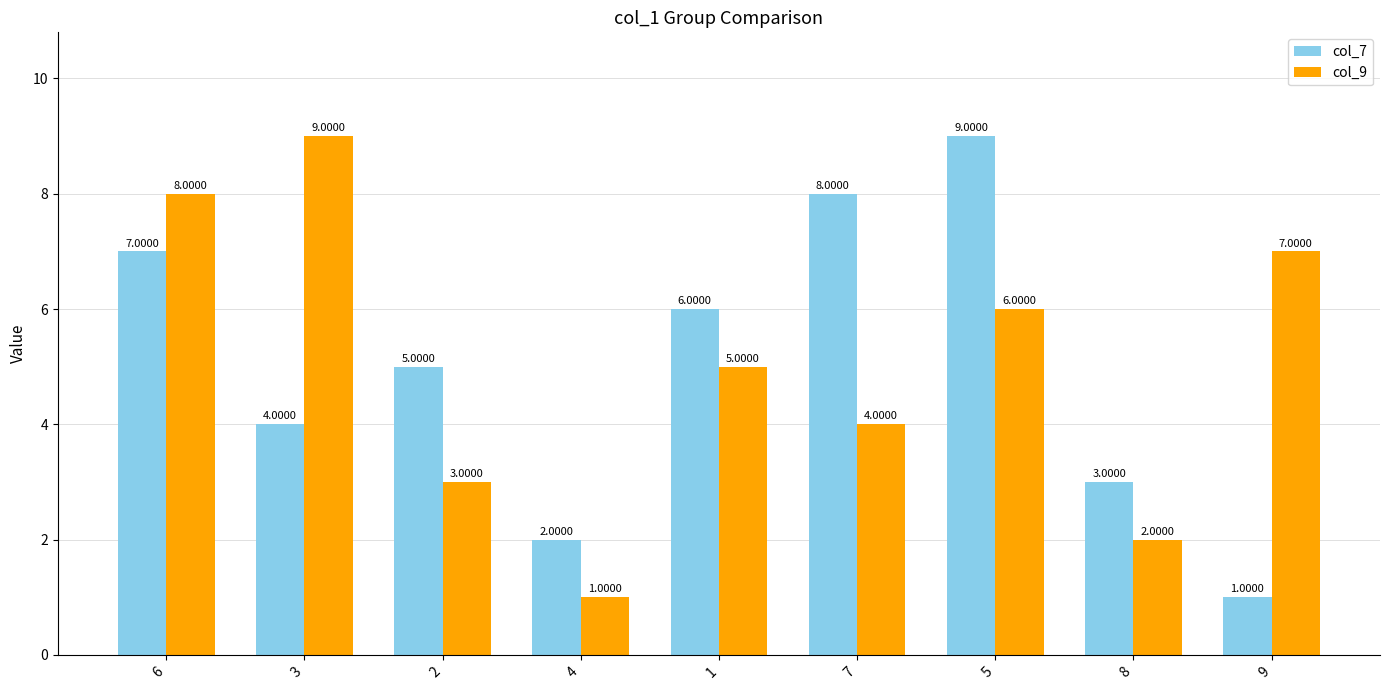

Rank the categories by col_9 value from highest to lowest.

3, 6, 9, 5, 1, 7, 2, 8, 4